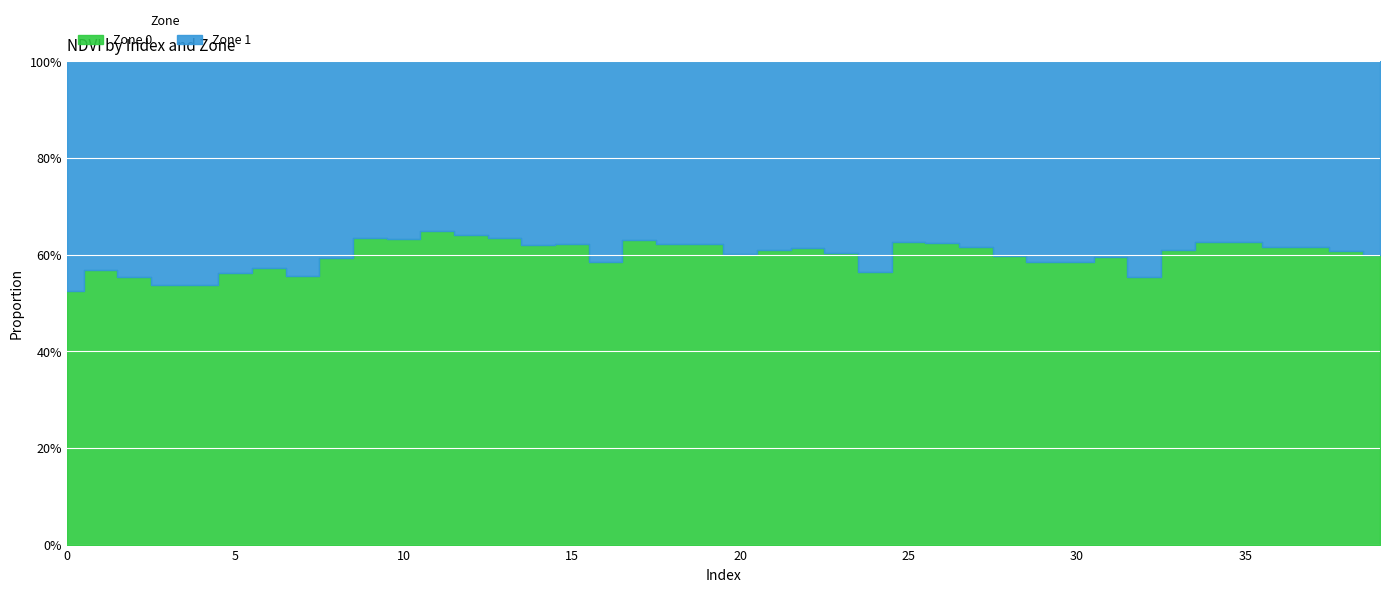

True or false: Zone 0 and Zone 1 intersect in this chart.

False